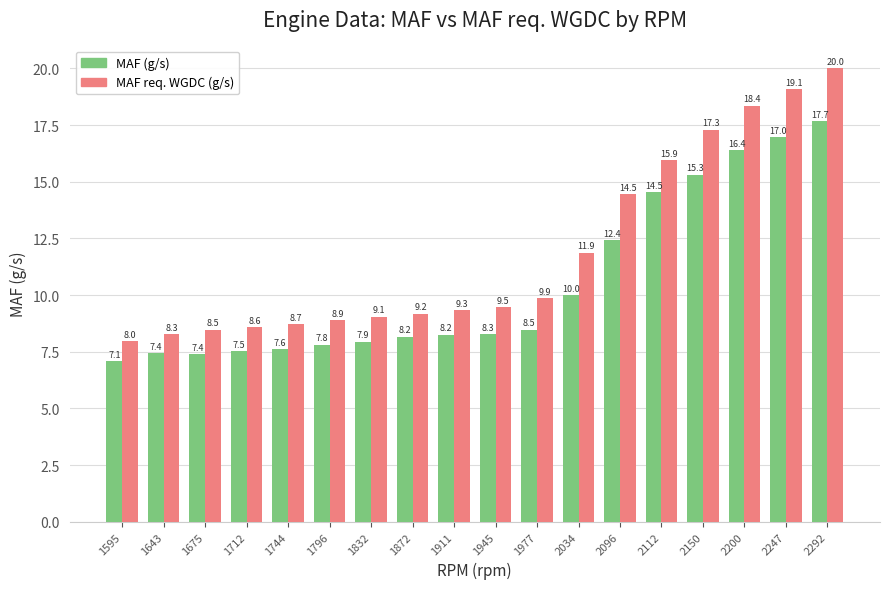

What is the difference between the maximum and minimum values in the MAF req. WGDC (g/s) series?

12.0